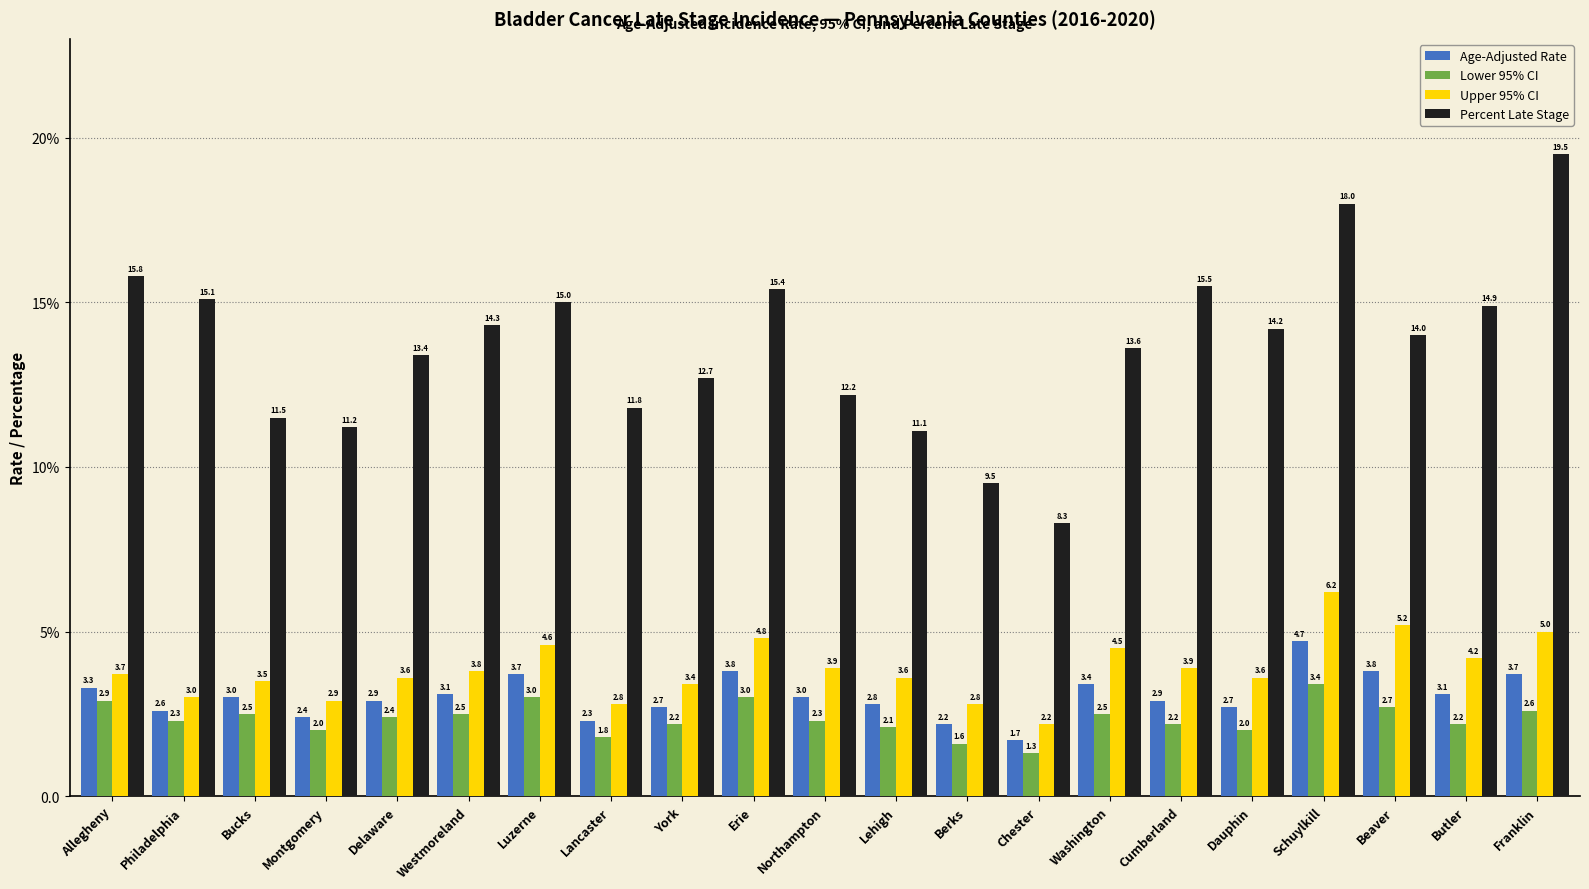

Which series has the largest total across all categories?

Percent Late Stage